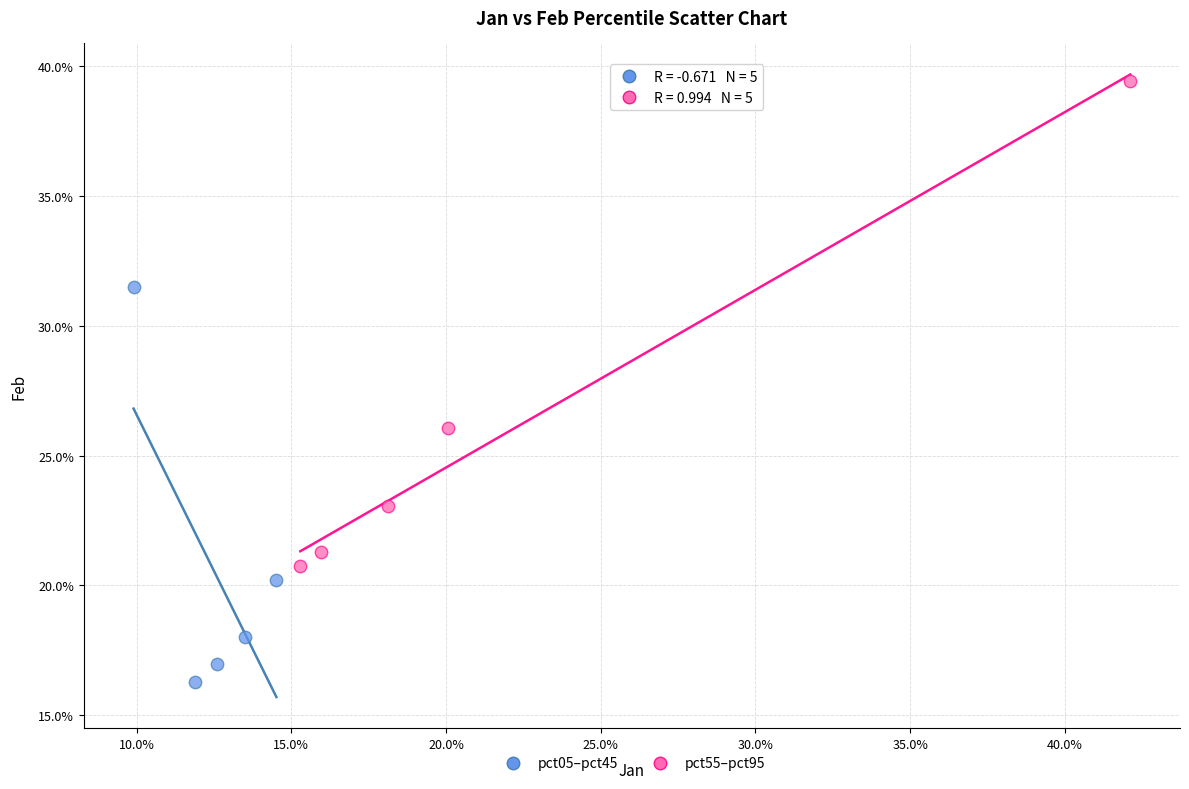

Which series reaches the minimum Y coordinate?

pct05–pct45